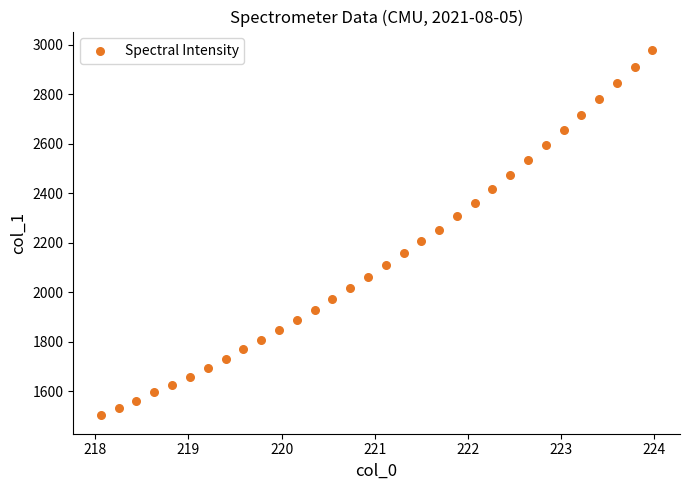

What is the range of Y values (max minus min)?

1477.6